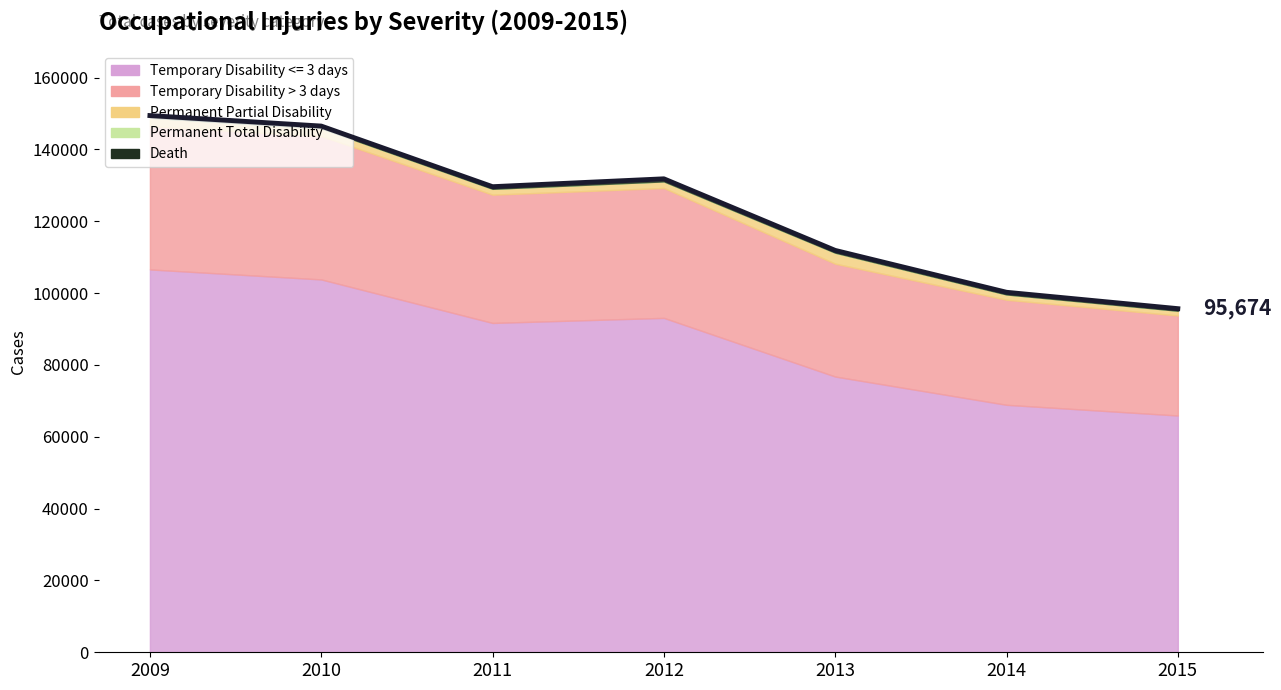

What is the difference between the maximum and minimum values in the Temporary Disability > 3 days series?

12074